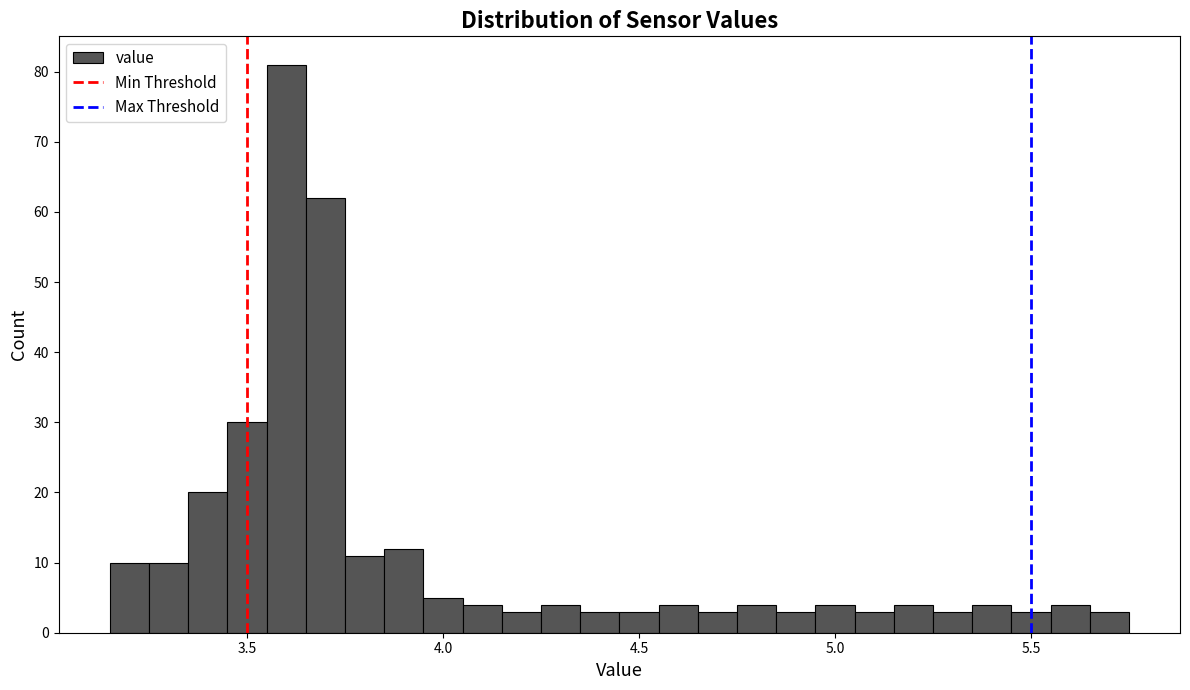

Around what value on the x-axis is the tallest bar? Give the approximate position of its centre, as read against the axis.

3.60